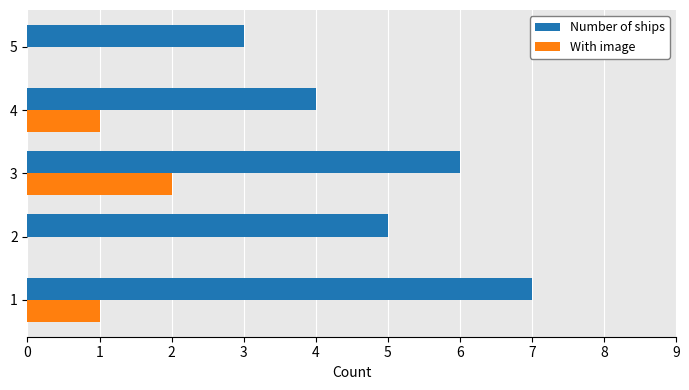

How many categories are shown in the chart?

5